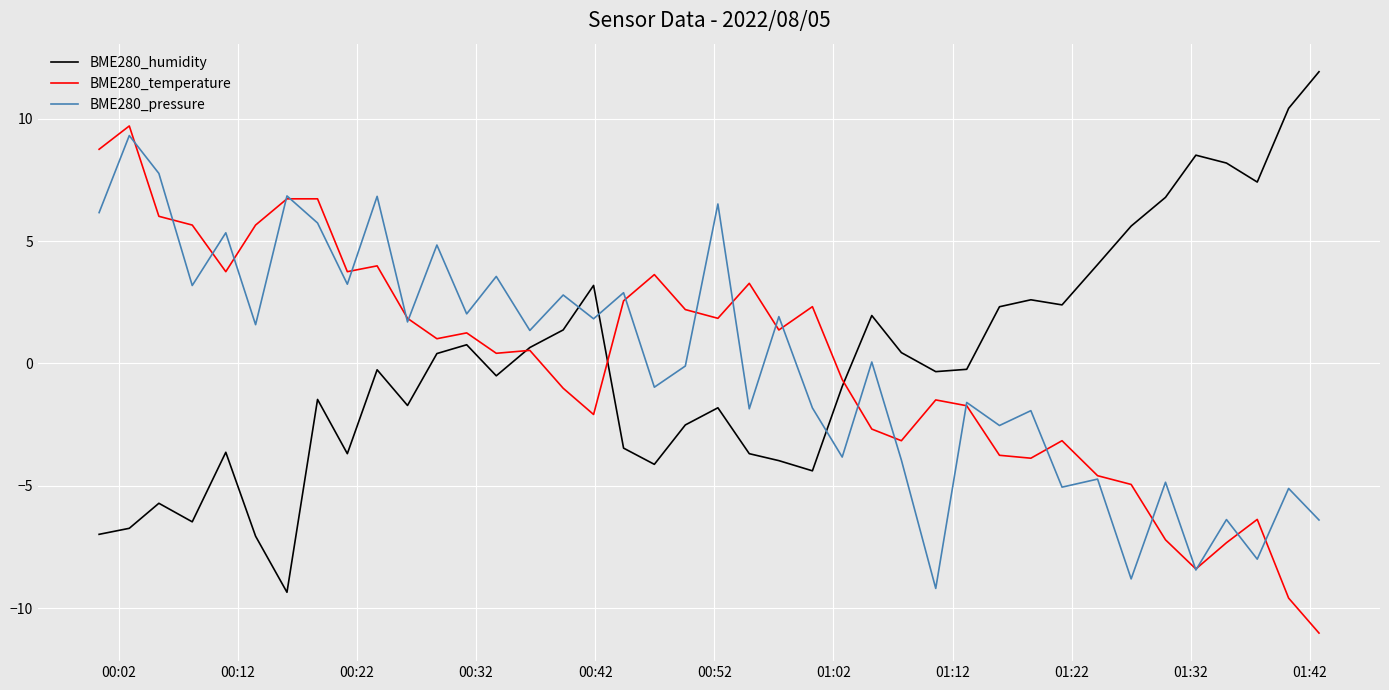

How many categories are shown in the chart?

40